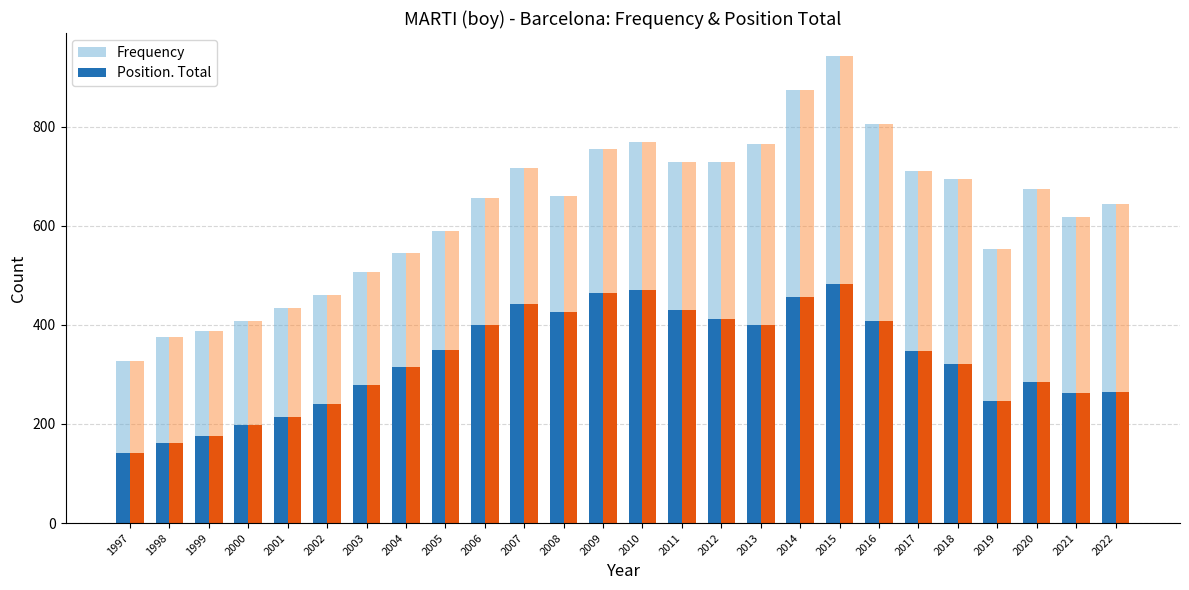

At which category does the chart reach its peak across all series?

2015